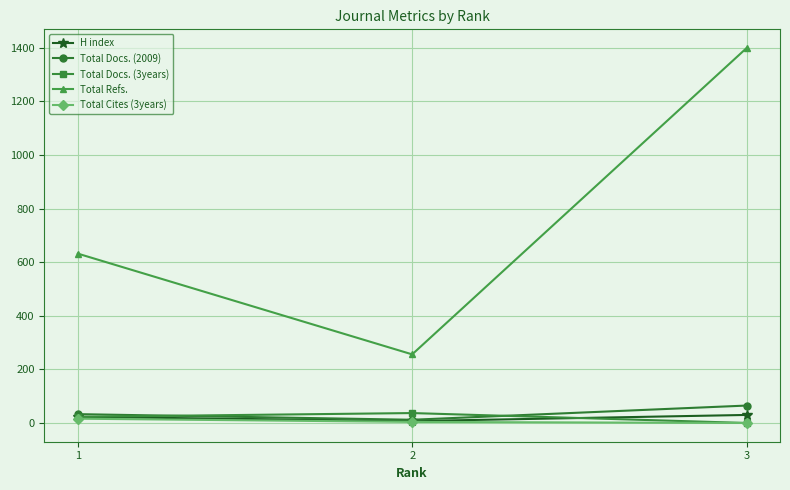

Does the chart display data point markers on the line(s)?

Yes